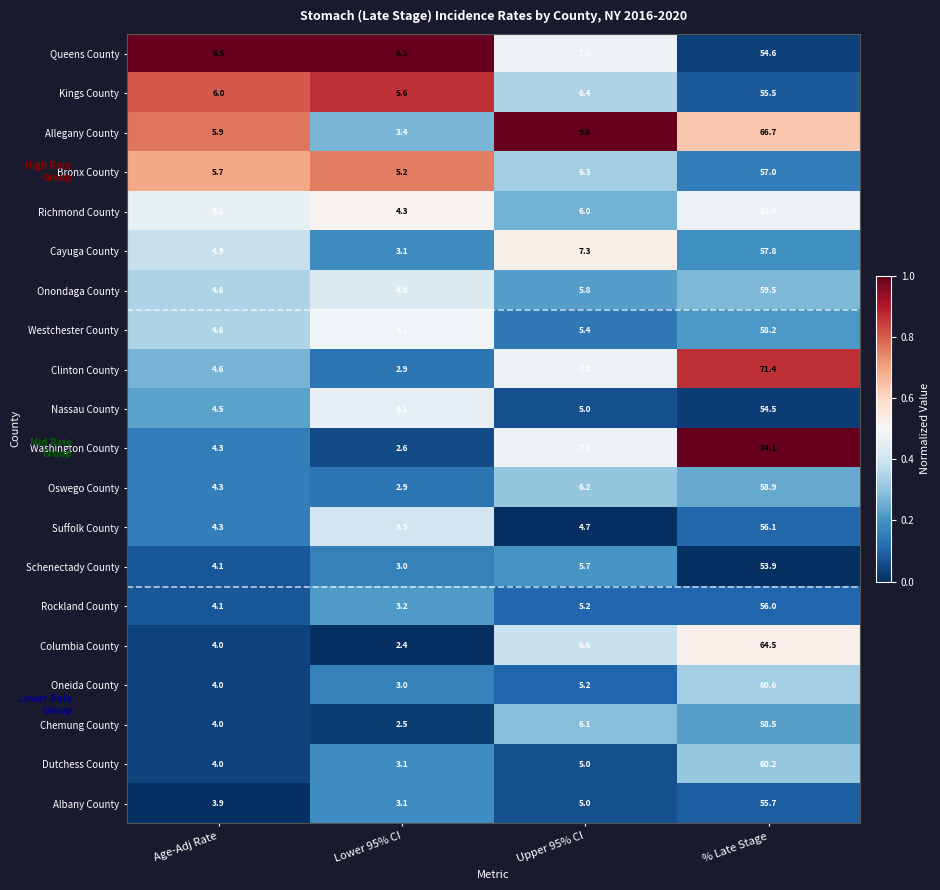

Which category has the highest value in the Kings County series?

% Late Stage